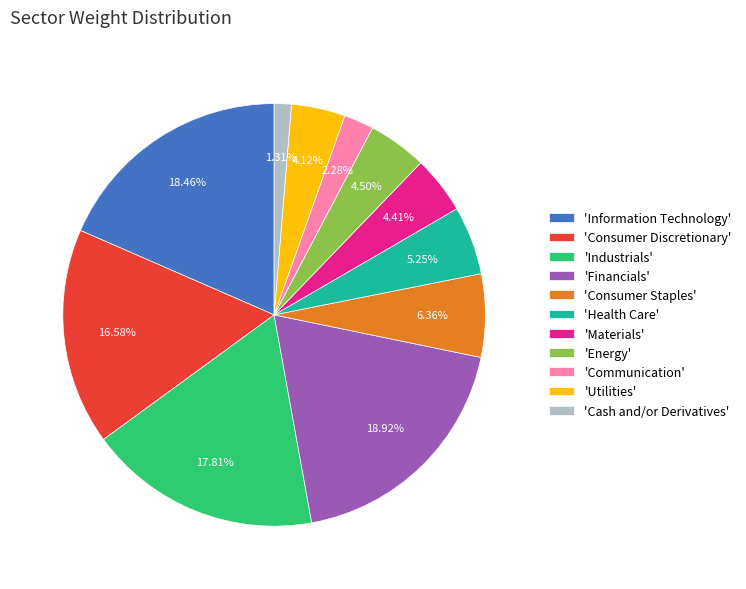

Combined, do 'Consumer Staples' and 'Industrials' account for over 50%?

No